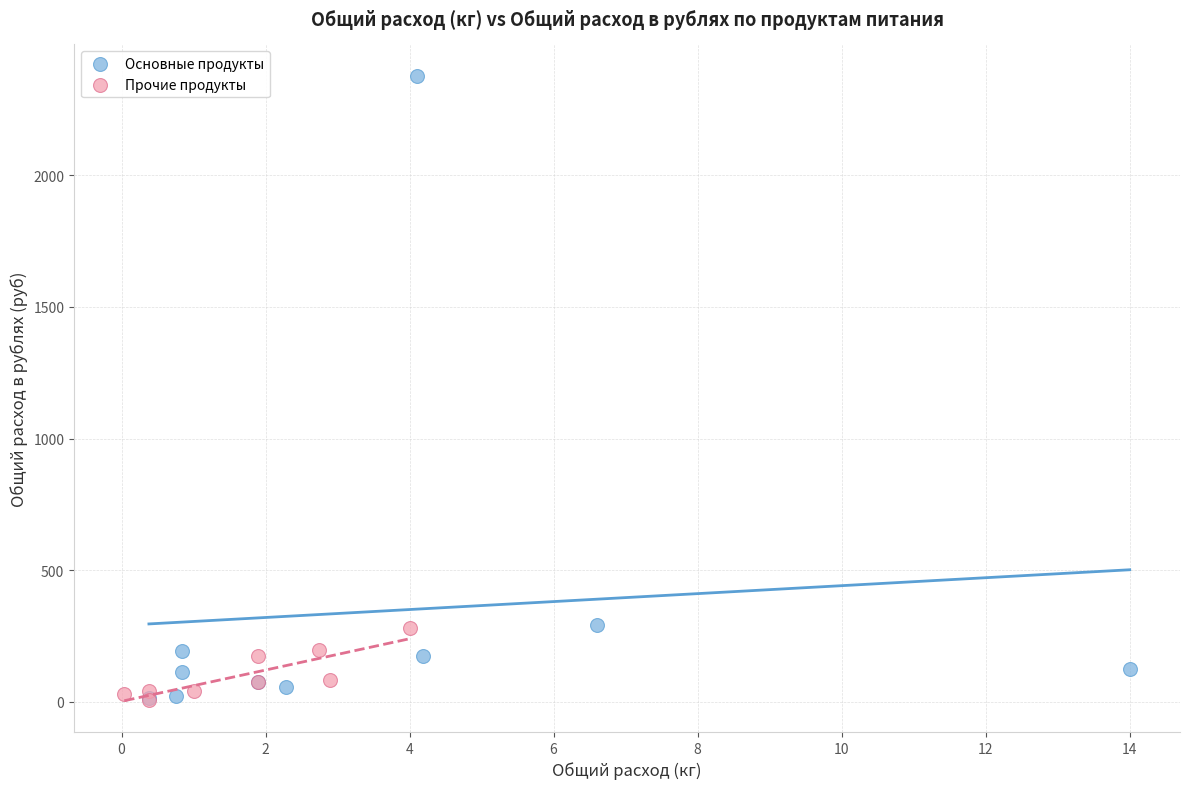

Which series has the largest Y range (max minus min)?

Основные продукты